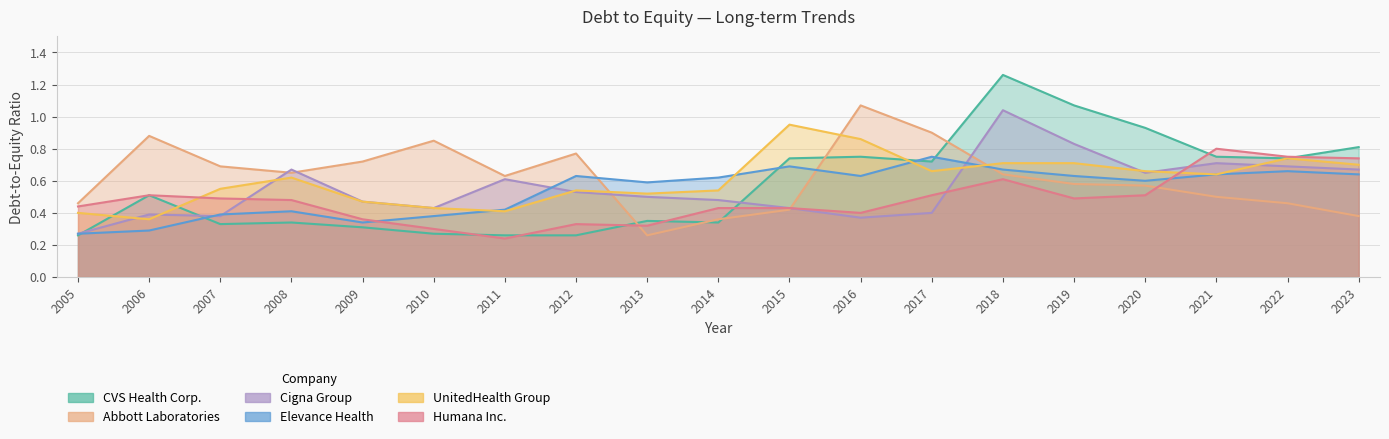

The value of UnitedHealth Group at 2016 is 0.9. True or false?

True